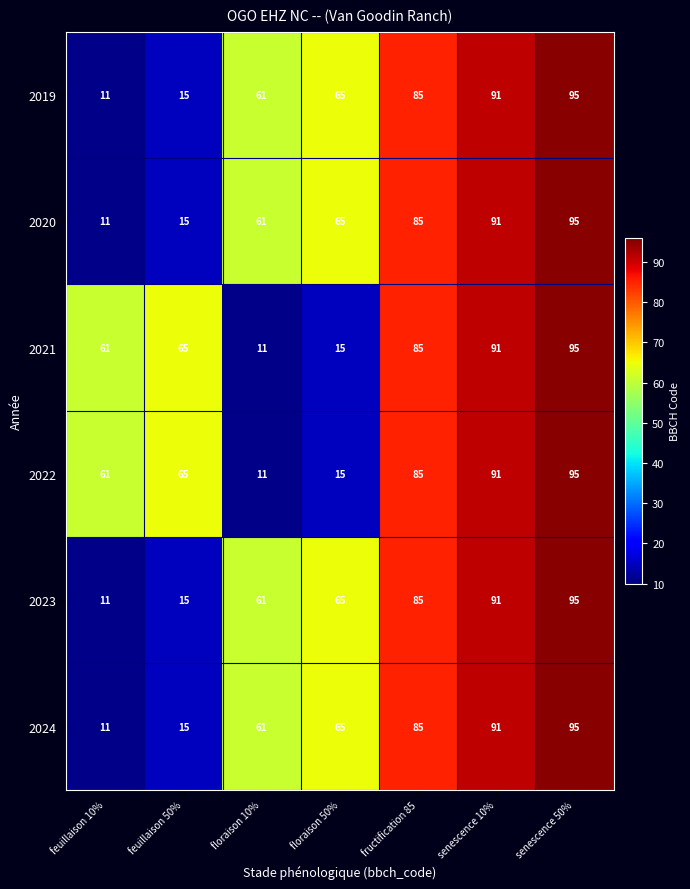

True or false: 2019 has a value of 65 at floraison 50%.

True